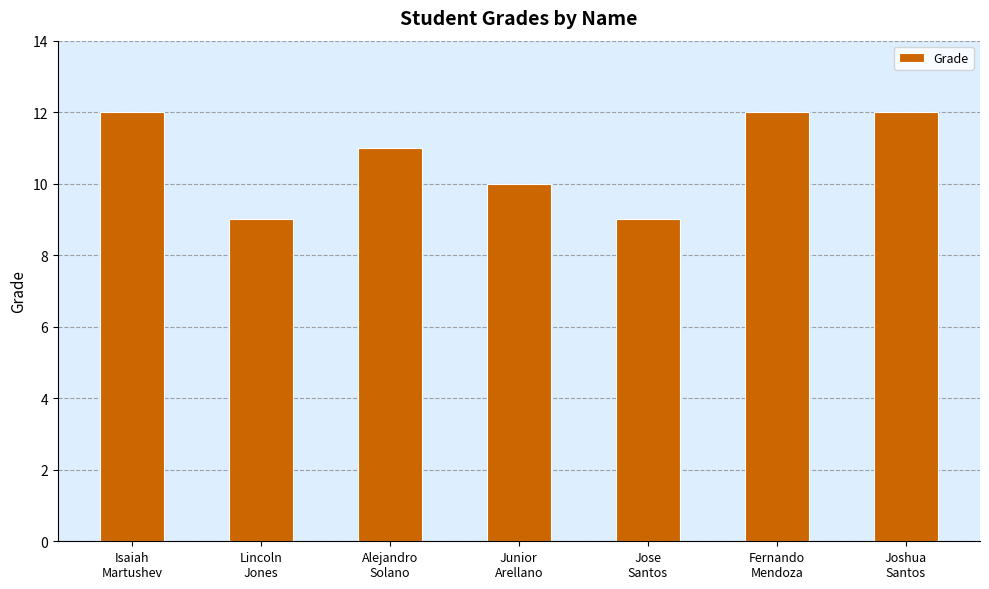

What is the sum of all values?

75